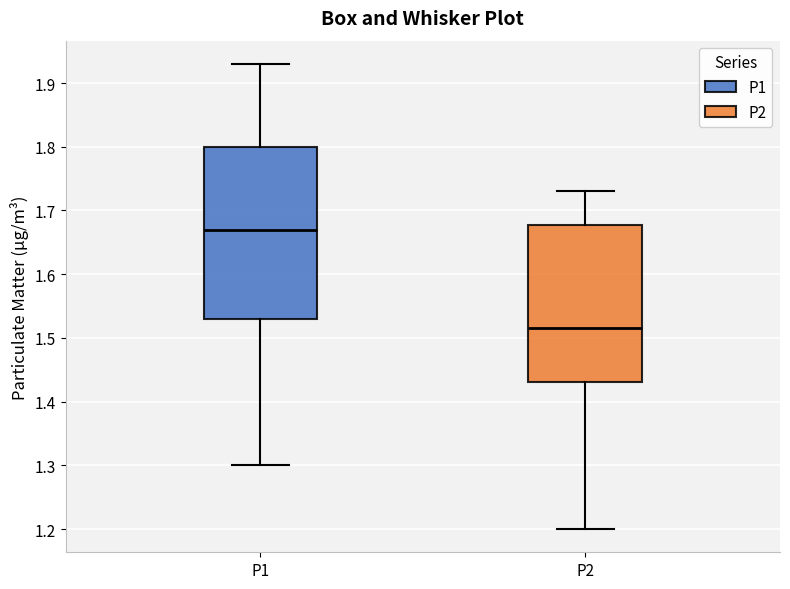

Reading left to right, transcribe this box plot: for each box, give where its median line is, the range the box spans, and where its two whiskers end, as read against the y-axis. The values are not printed on the chart, so give them approximately, as read against the axis.

P1: median 1.67, box 1.53 to 1.80, whiskers 1.30 to 1.93
P2: median 1.52, box 1.43 to 1.68, whiskers 1.20 to 1.73